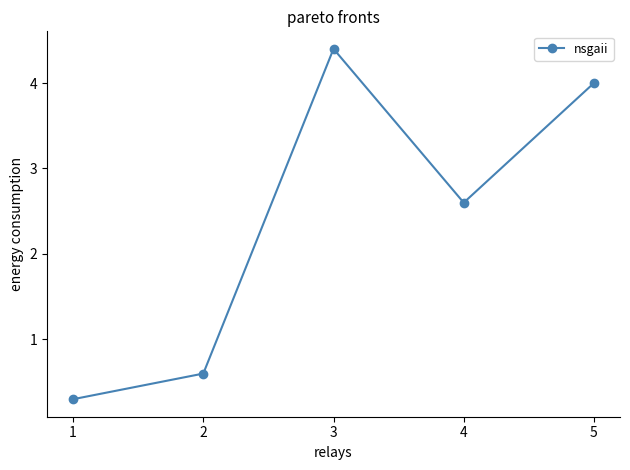

How many points are lower than both their immediate neighbors (excluding endpoints)?

1